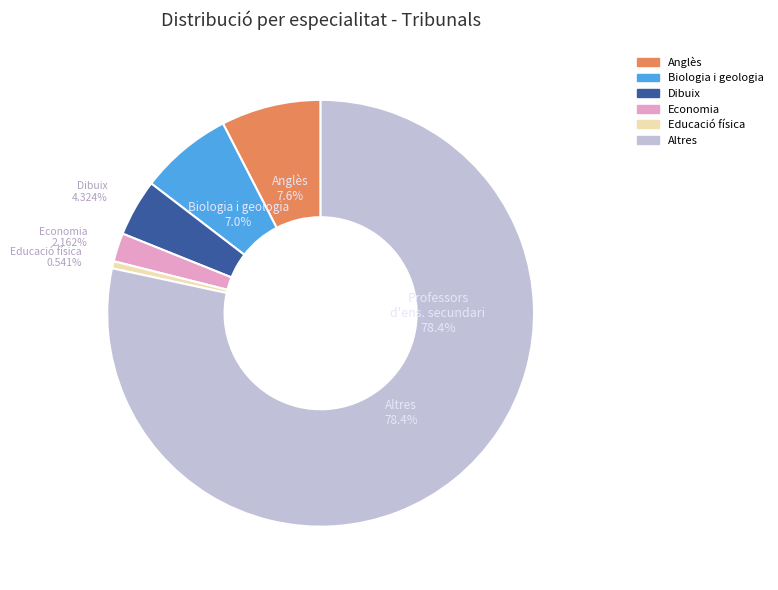

Is it true that Professors d'ensenyament secundari is 38% of the pie?

False